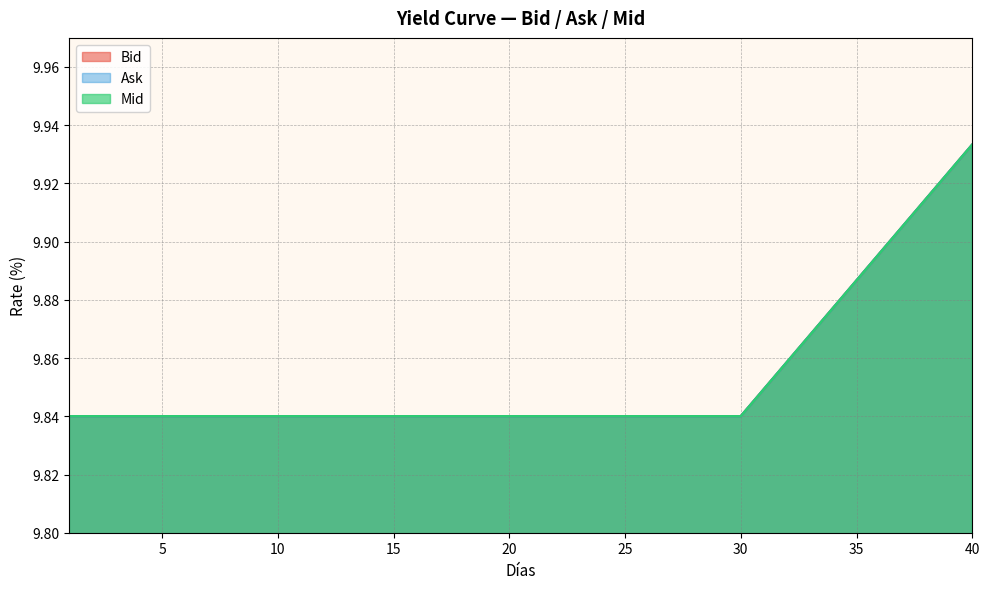

At 7, list the series in order from largest to smallest.

Bid, Ask, Mid